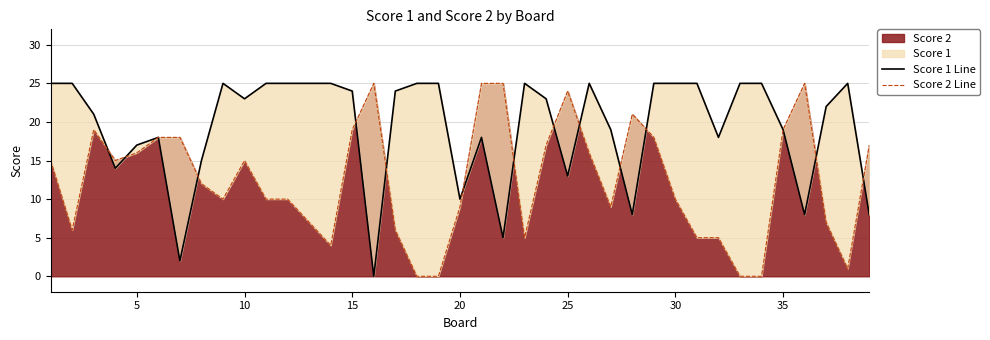

What is the highest value of the Score 2 series?

25